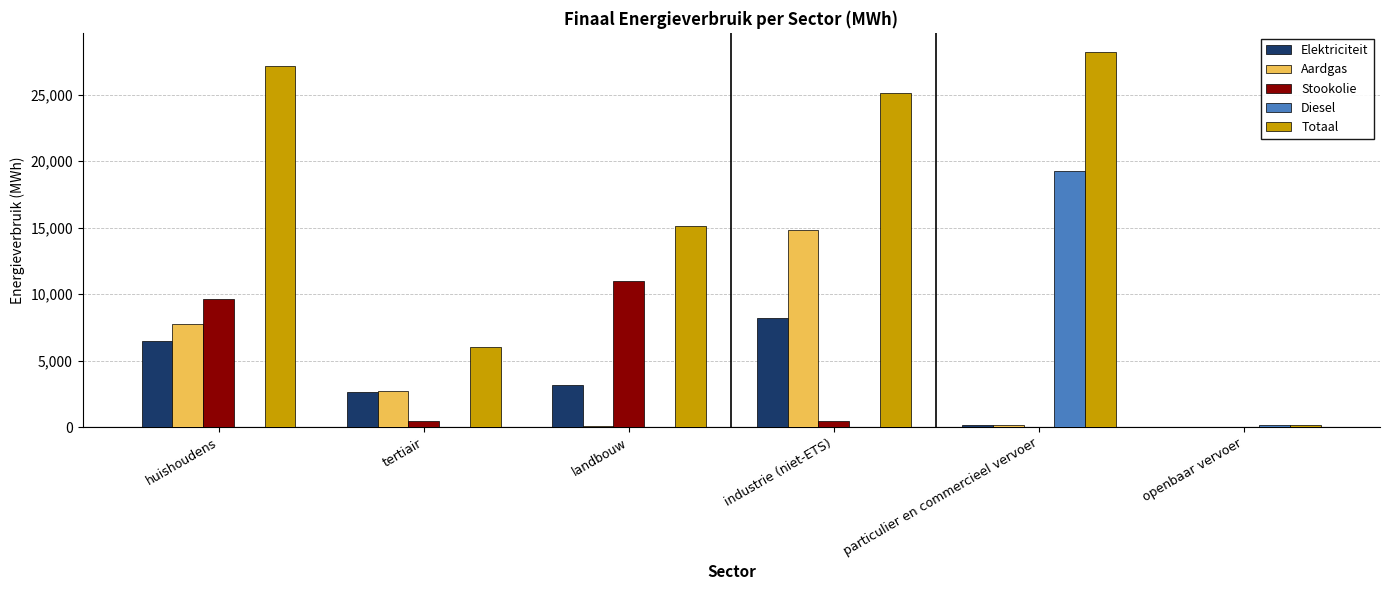

The value of Stookolie at openbaar vervoer is 5002.8. True or false?

False